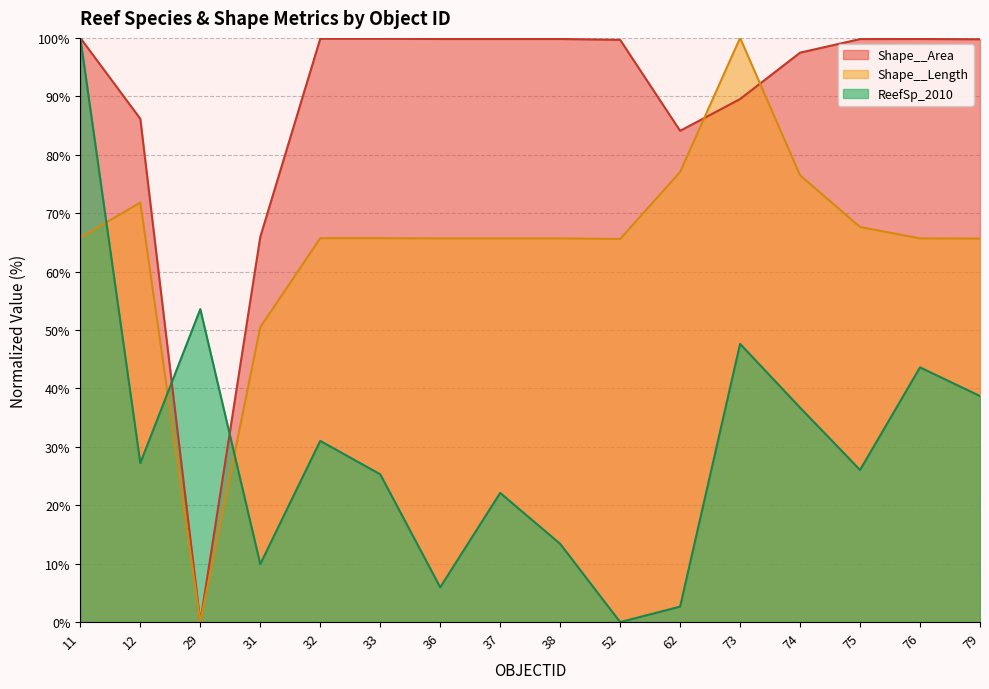

How many values in the ReefSp_2010 series are below 27?

8